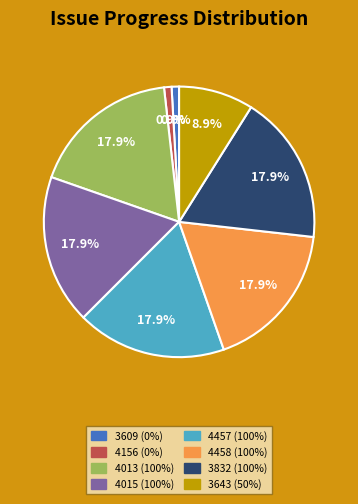

True or false: 4458 accounts for 12% of the total.

False